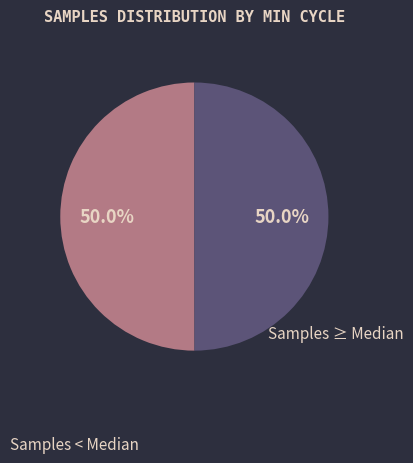

Is there a majority slice in this chart?

No